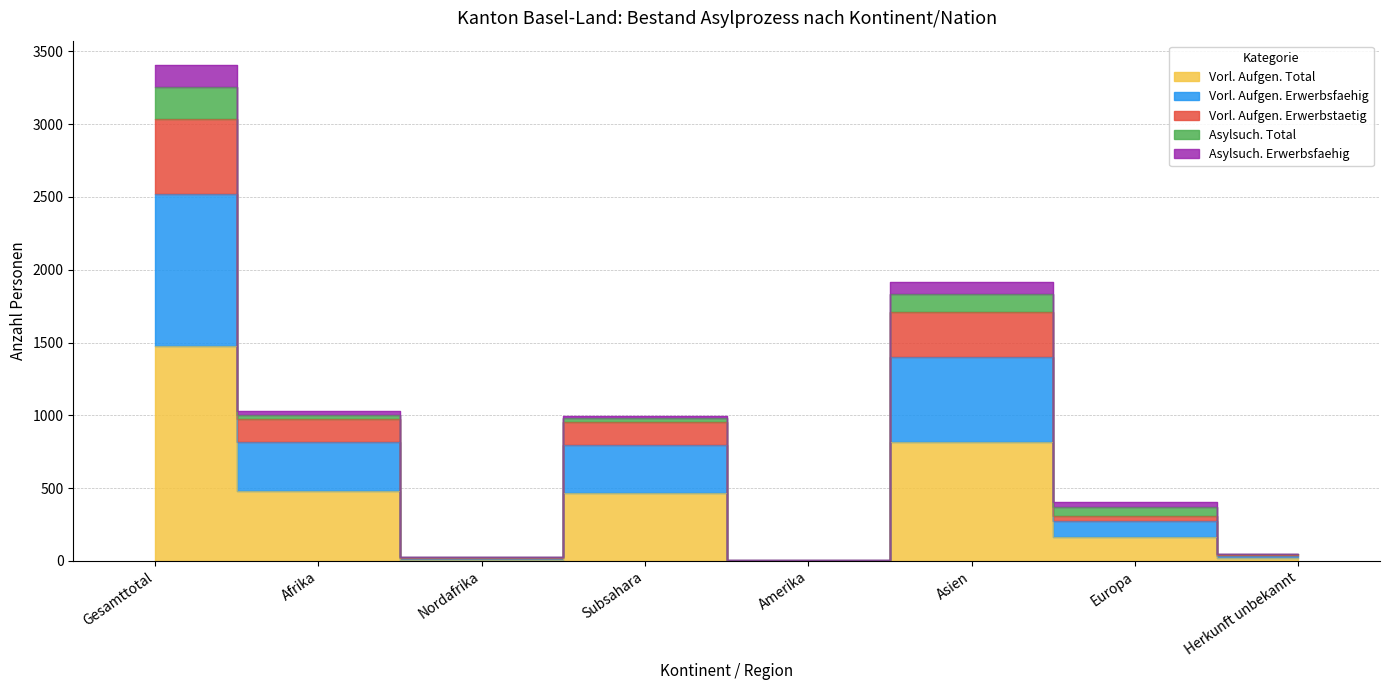

At which category is the sum across all series the highest?

Gesamttotal